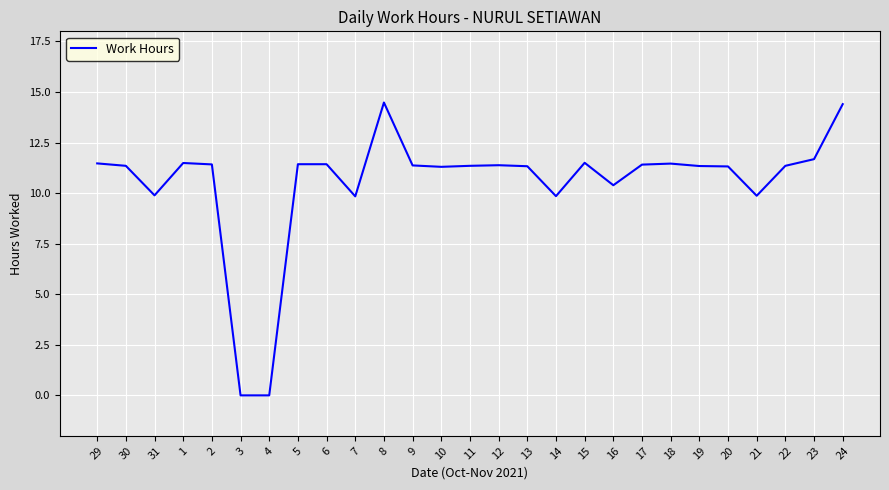

What is the change in value from 13 to 17?

+0.1